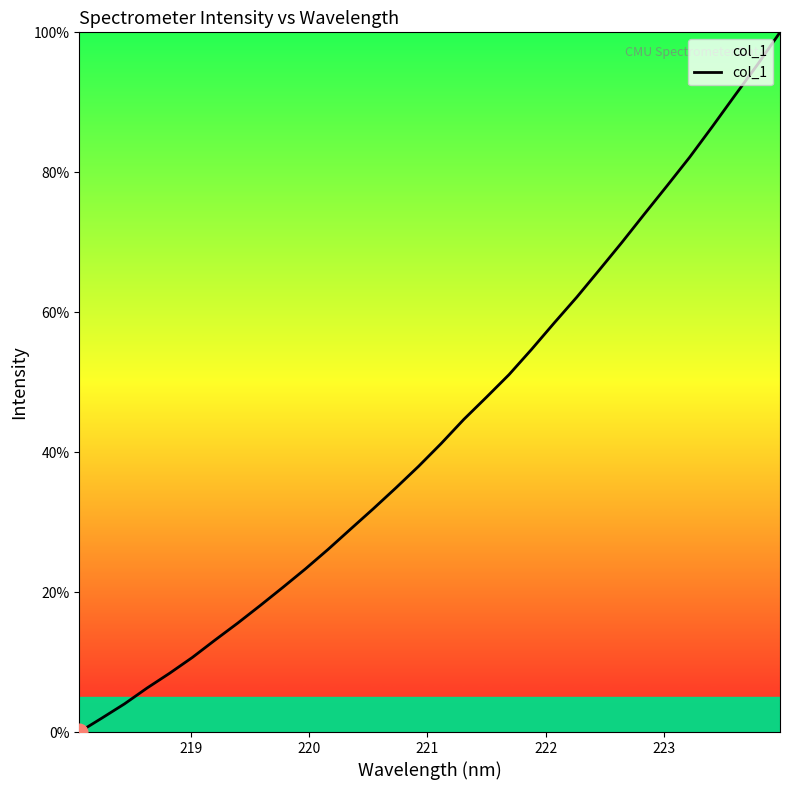

What is the difference between the maximum and minimum values?

100.0